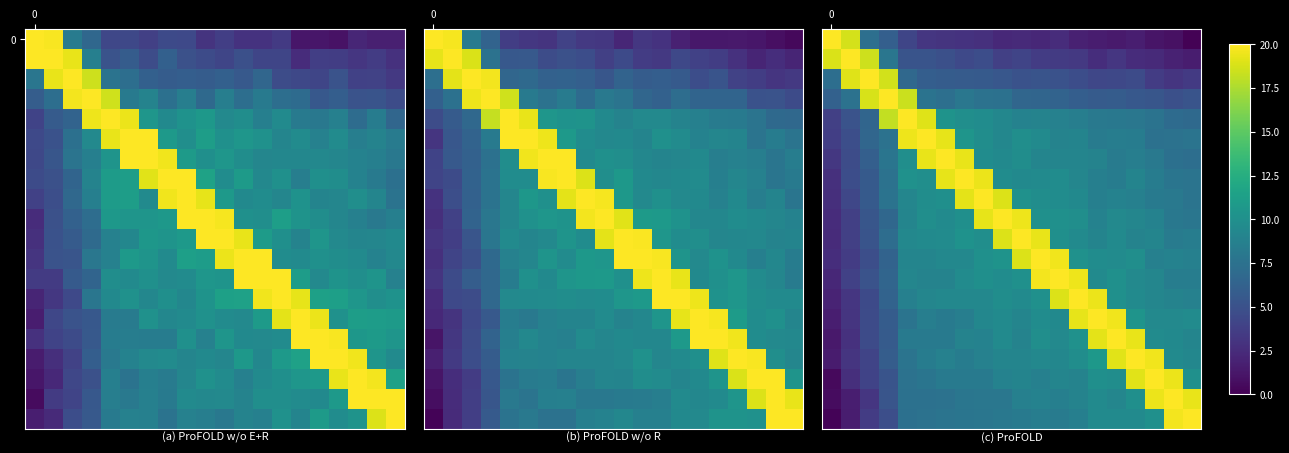

How many categories are shown in the chart?

20